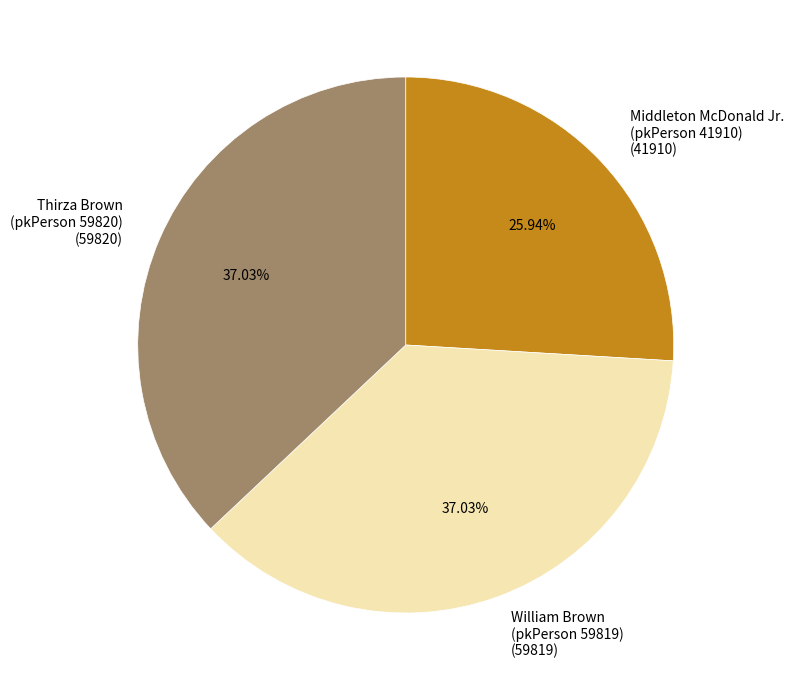

What is the smallest slice in the pie chart?

Middleton McDonald Jr.